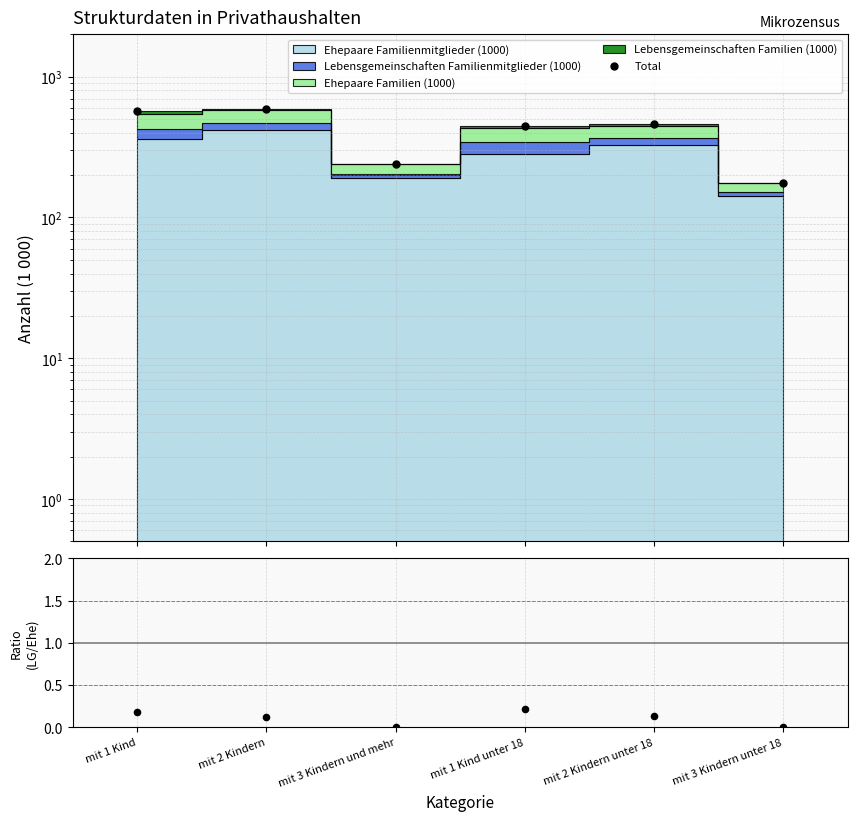

Is the value of LG / Ehepaare at mit 3 Kindern unter 18 greater than the value of Total at mit 1 Kind unter 18?

No